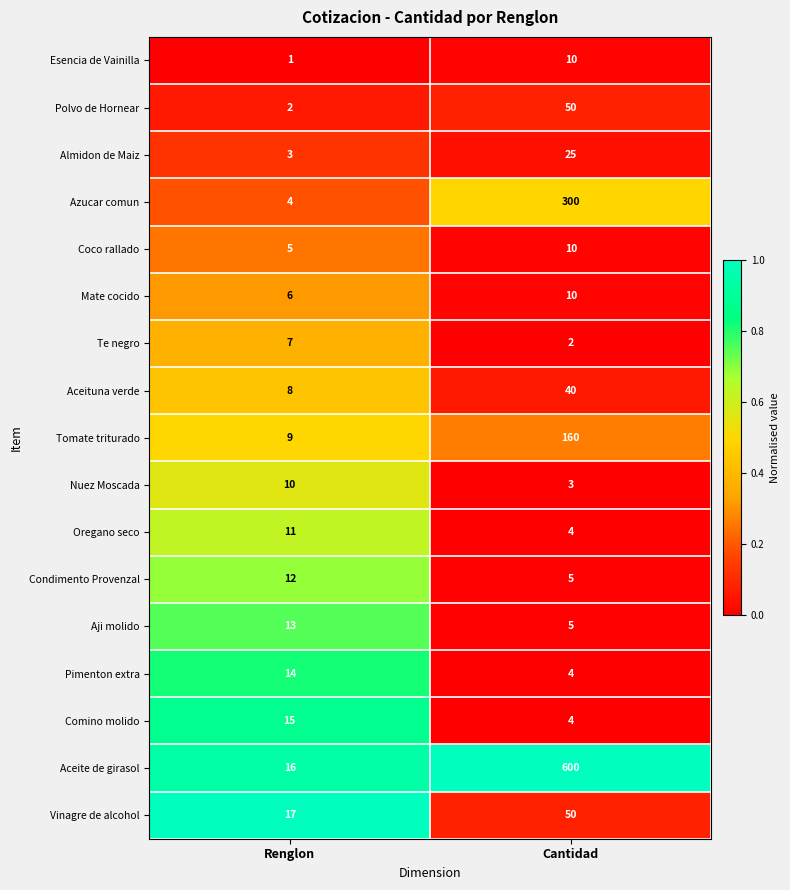

What is the total value across all series at Renglon?

153